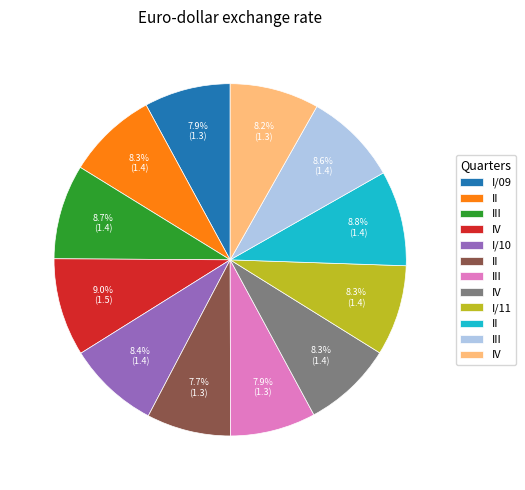

Does any single category account for the majority?

No